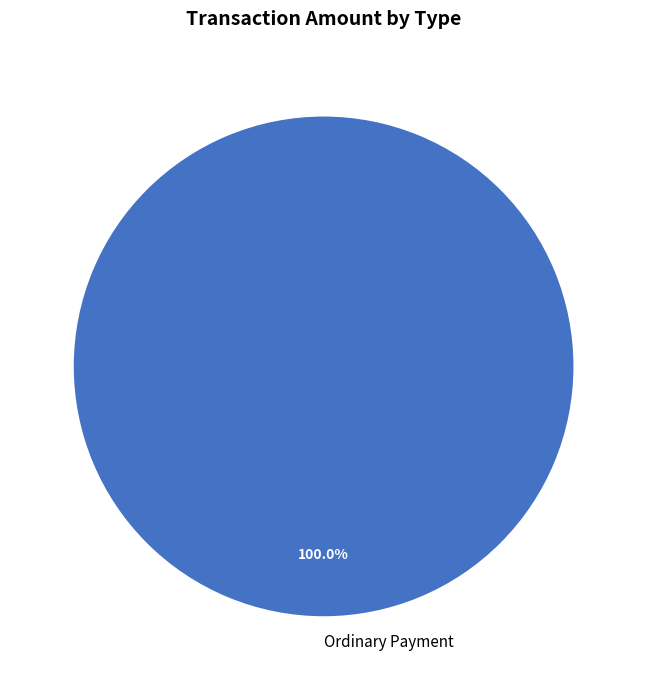

Rank the categories by value from lowest to highest.

Ordinary Payment